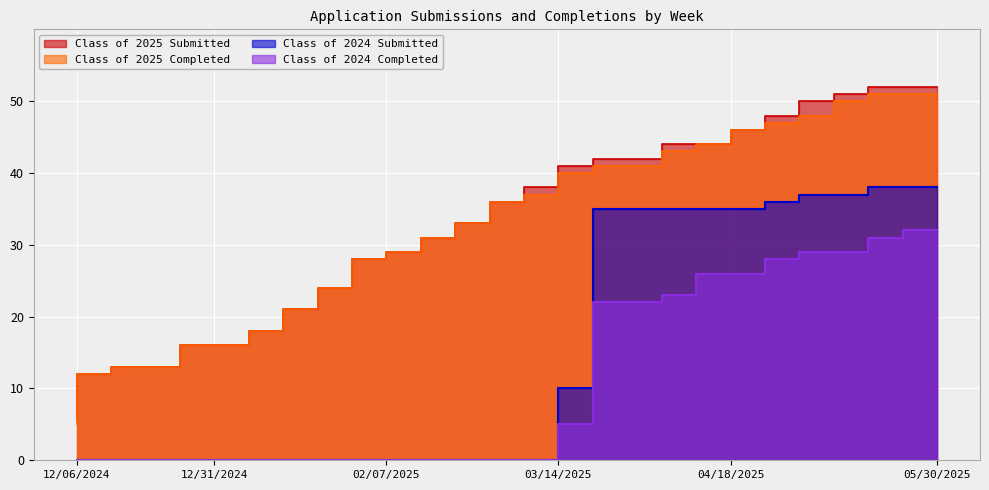

How many lines are shown in the chart?

4